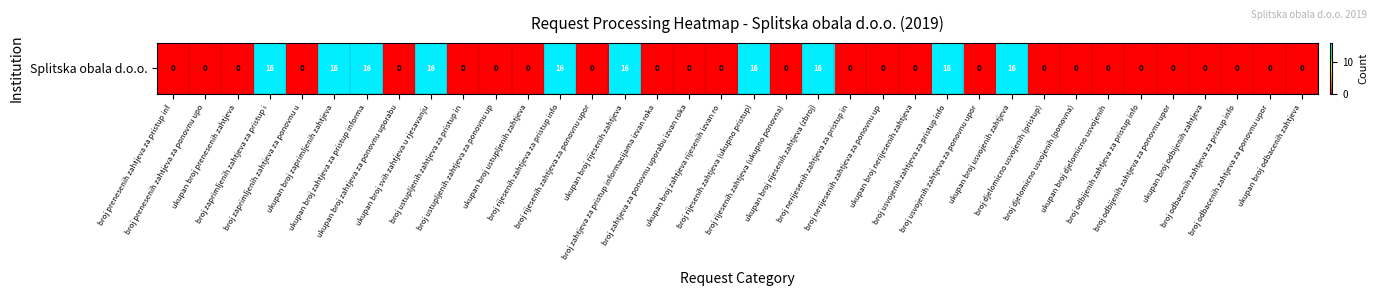

What is the difference between the values at ukupan broj odbijenih zahtjeva and ukupan broj usvojenih zahtjeva?

16